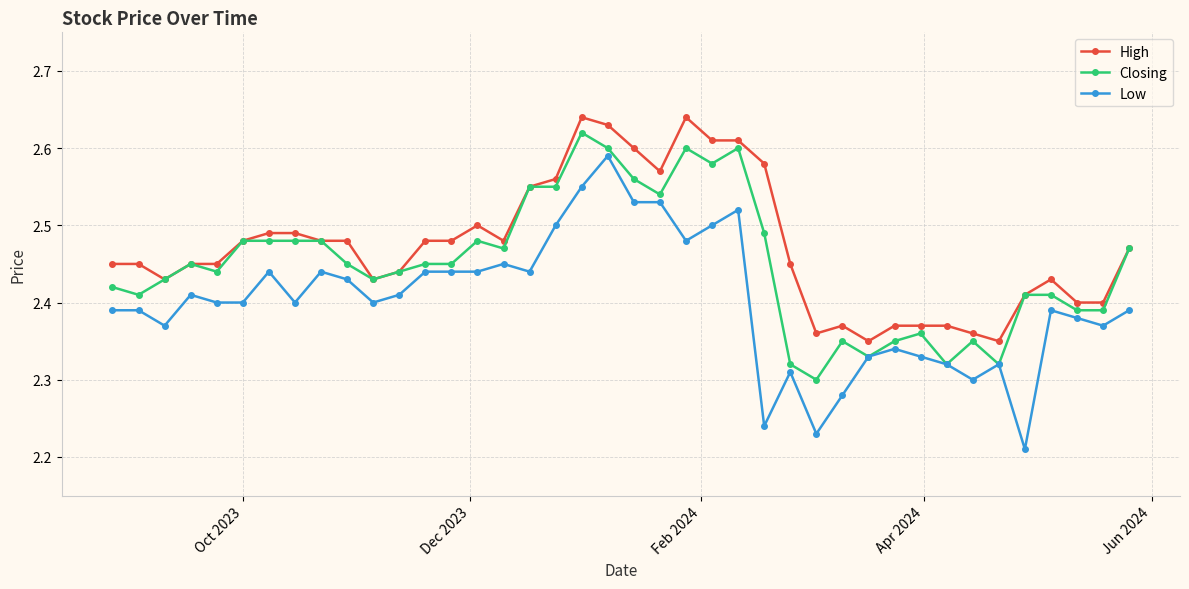

Count the Closing values in the range 2 to 3.

40